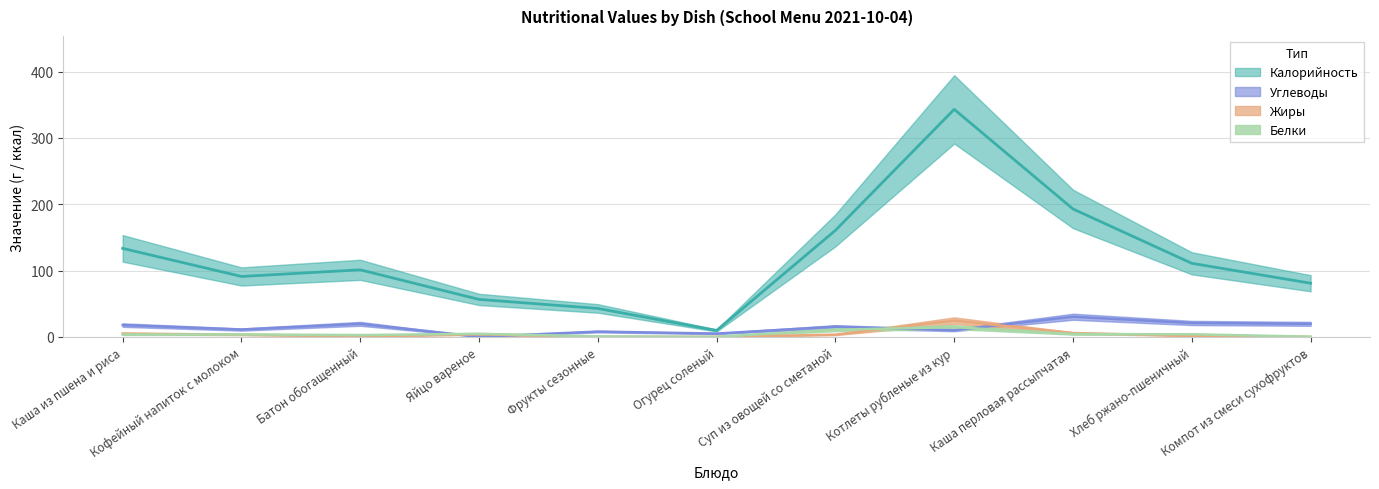

True or false: Калорийность and Углеводы intersect in this chart.

False